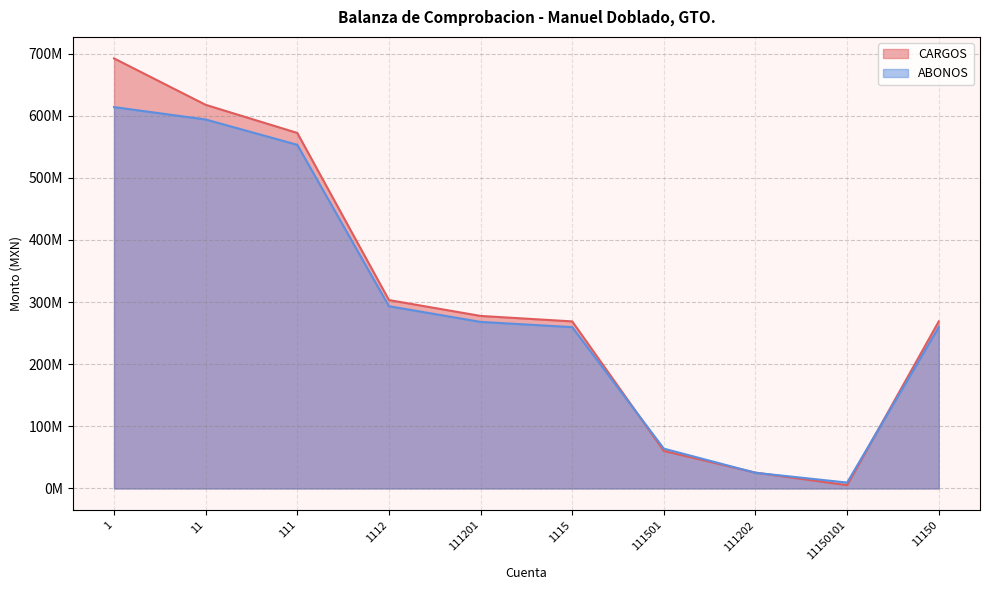

Does the chart display data point markers on the line(s)?

No